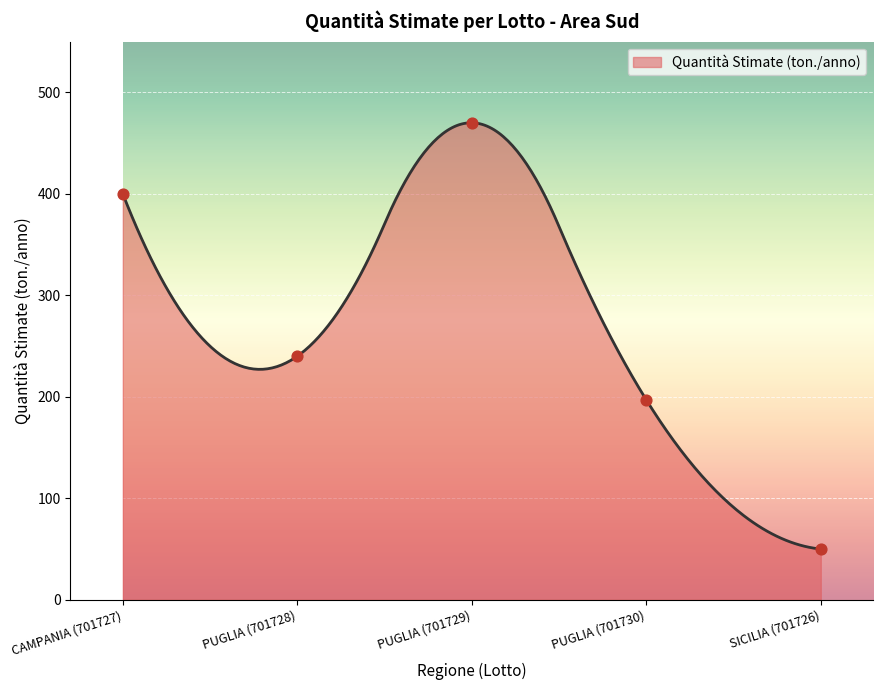

What is the change in value from PUGLIA (701730) to SICILIA (701726)?

-147